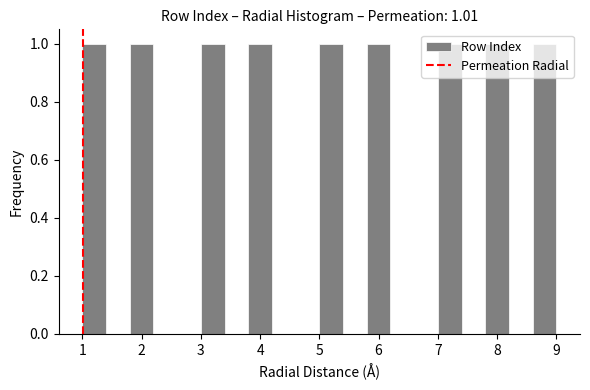

What is the height of the bar covering 7.8 to 8.2 on the x-axis? The values are not printed on the chart, so give them approximately, as read against the axis.

1